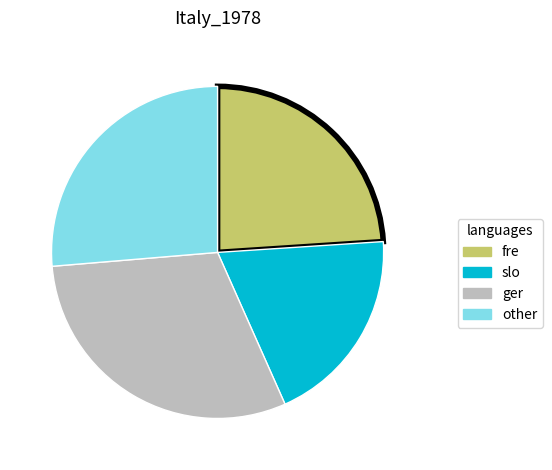

Does any single category account for the majority?

No